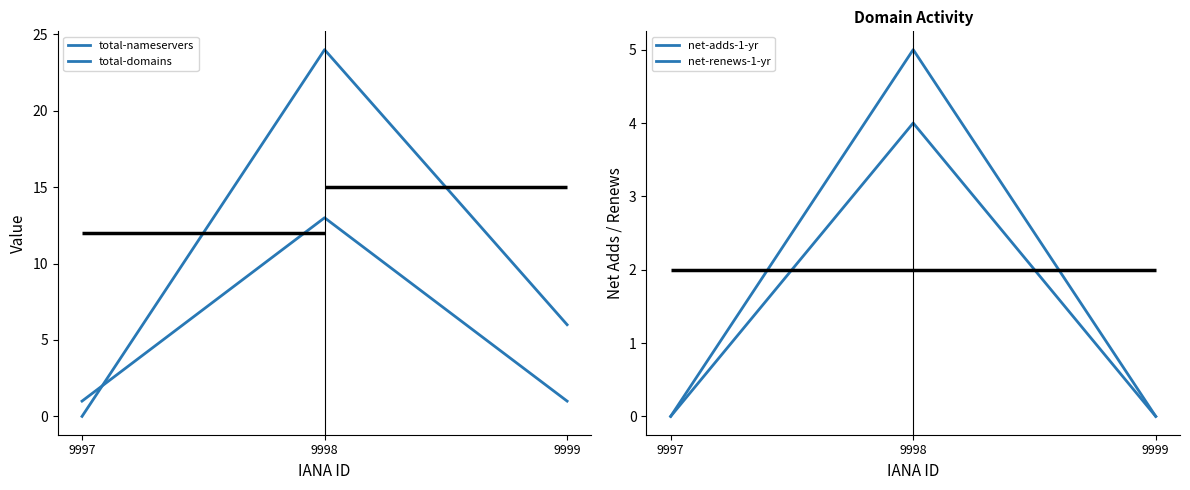

The value of net-renews-1-yr at 9998 is 5. True or false?

True